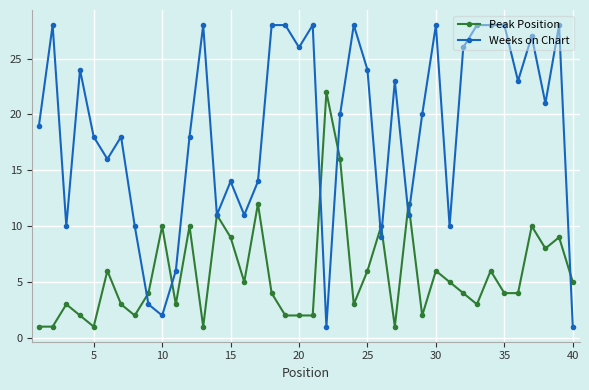

Which series has the largest total across all categories?

Weeks on Chart